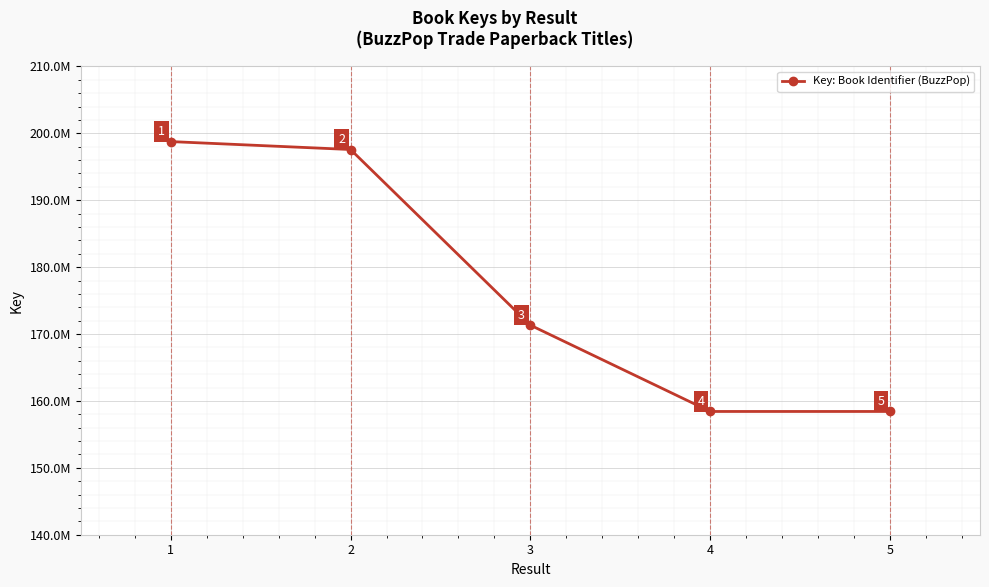

Rank the categories by value from lowest to highest.

4, 5, 3, 2, 1